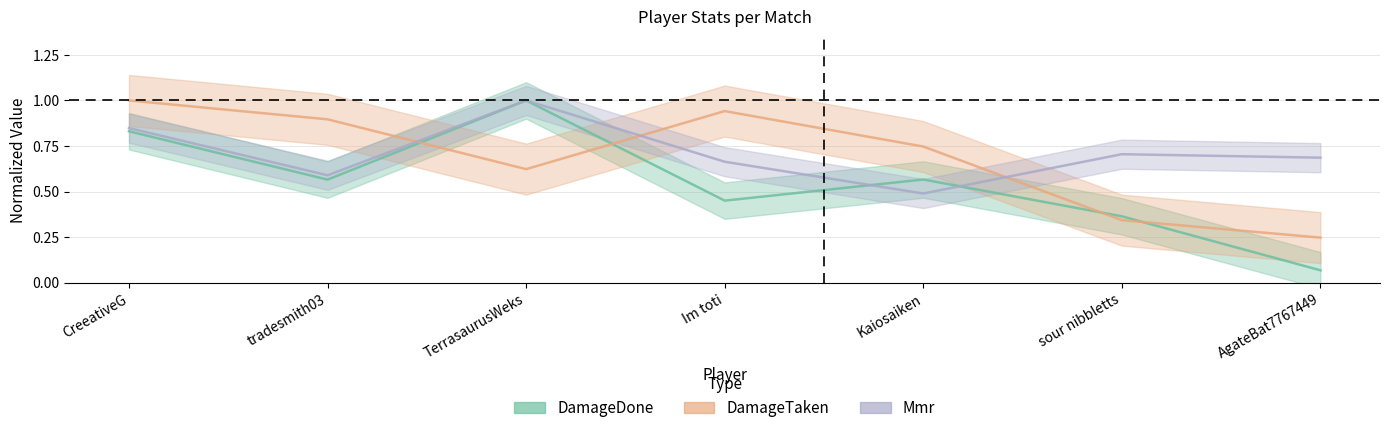

What position from the left is tradesmith03?

2